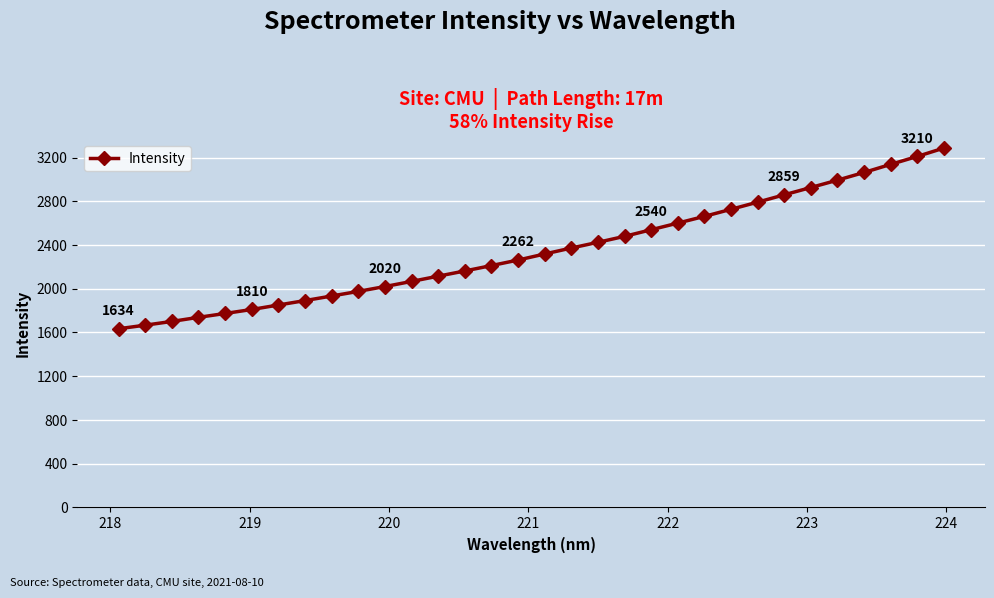

What is the greatest value displayed?

3286.0